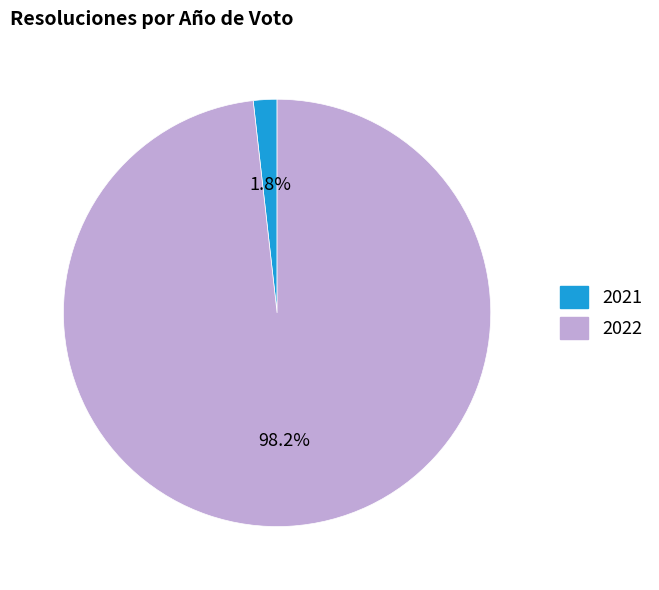

Does any single category account for the majority?

Yes